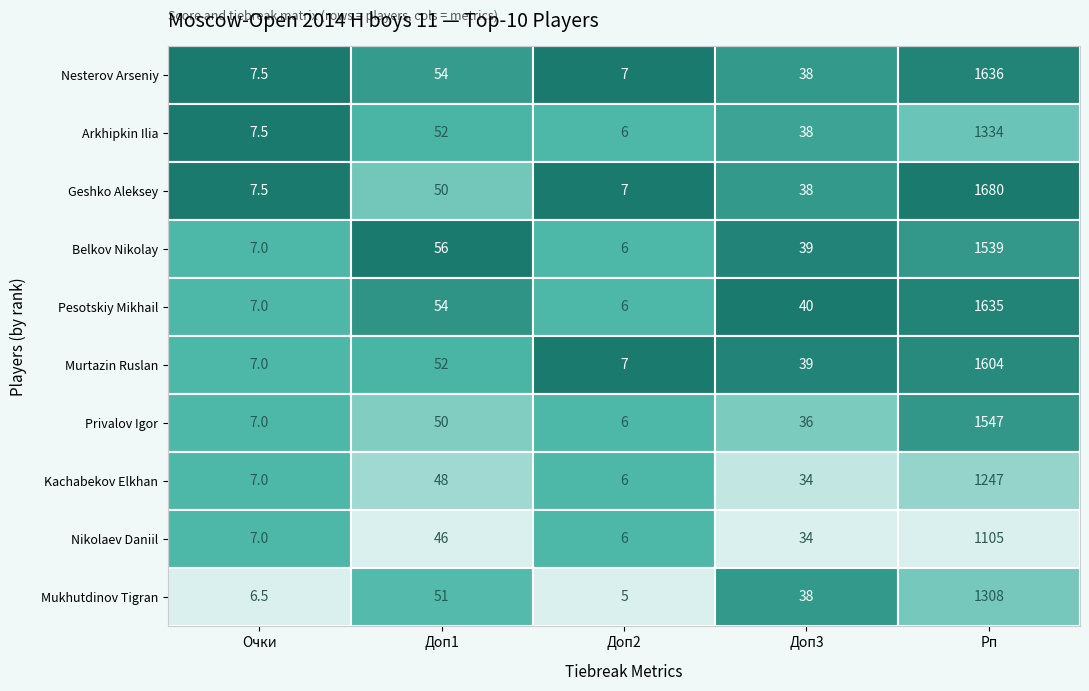

What is the difference between the maximum and minimum values in the Mukhutdinov Tigran series?

1303.0